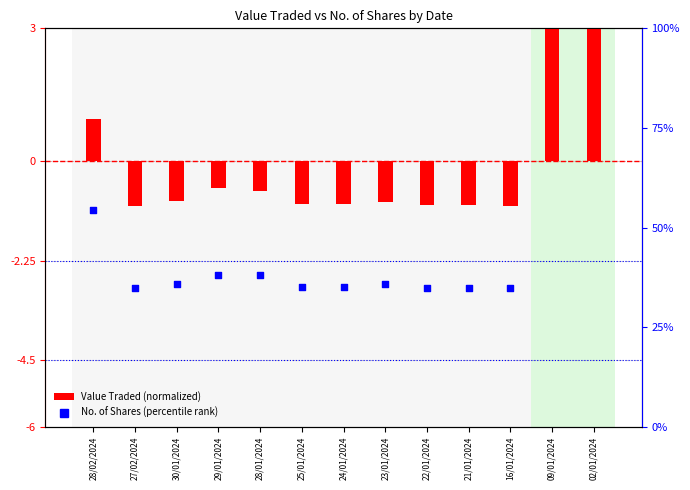

Is the value of Value Traded (normalized) at 24/01/2024 greater than the value of No. of Shares (percentile rank) at 09/01/2024?

No